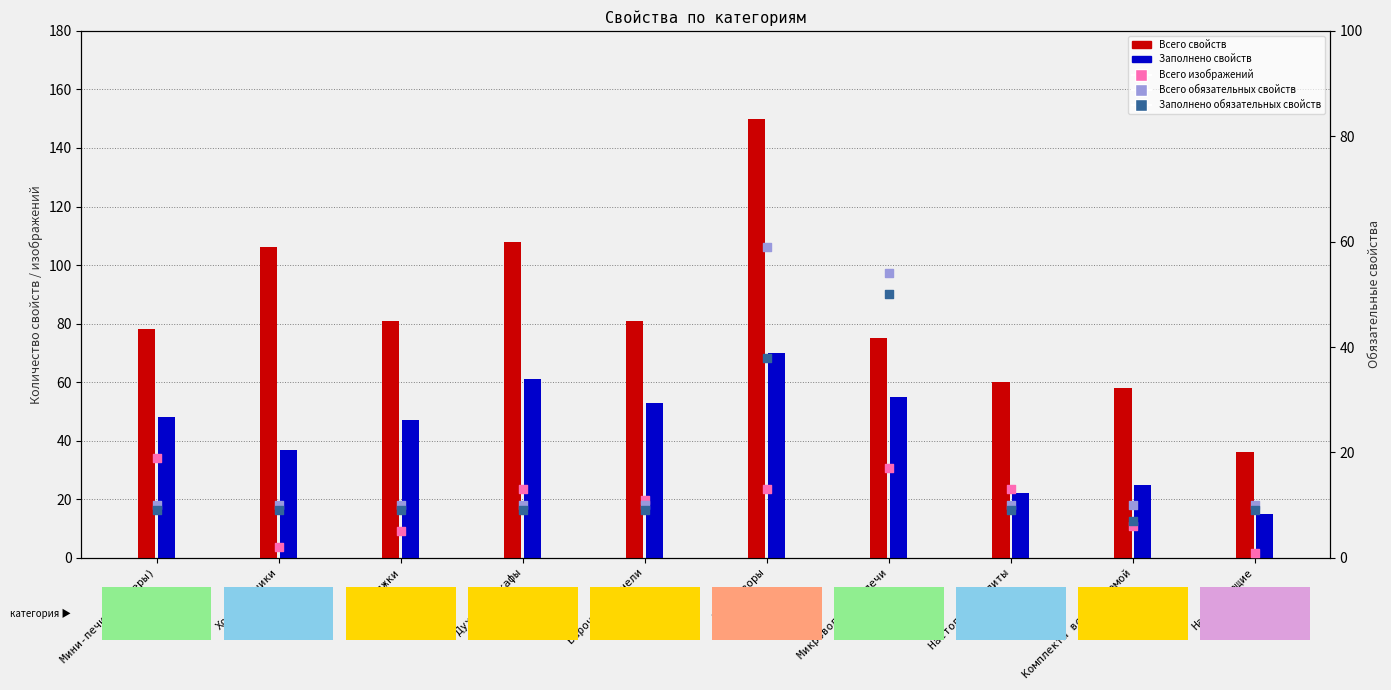

Which series reaches the maximum Y coordinate?

Всего свойств